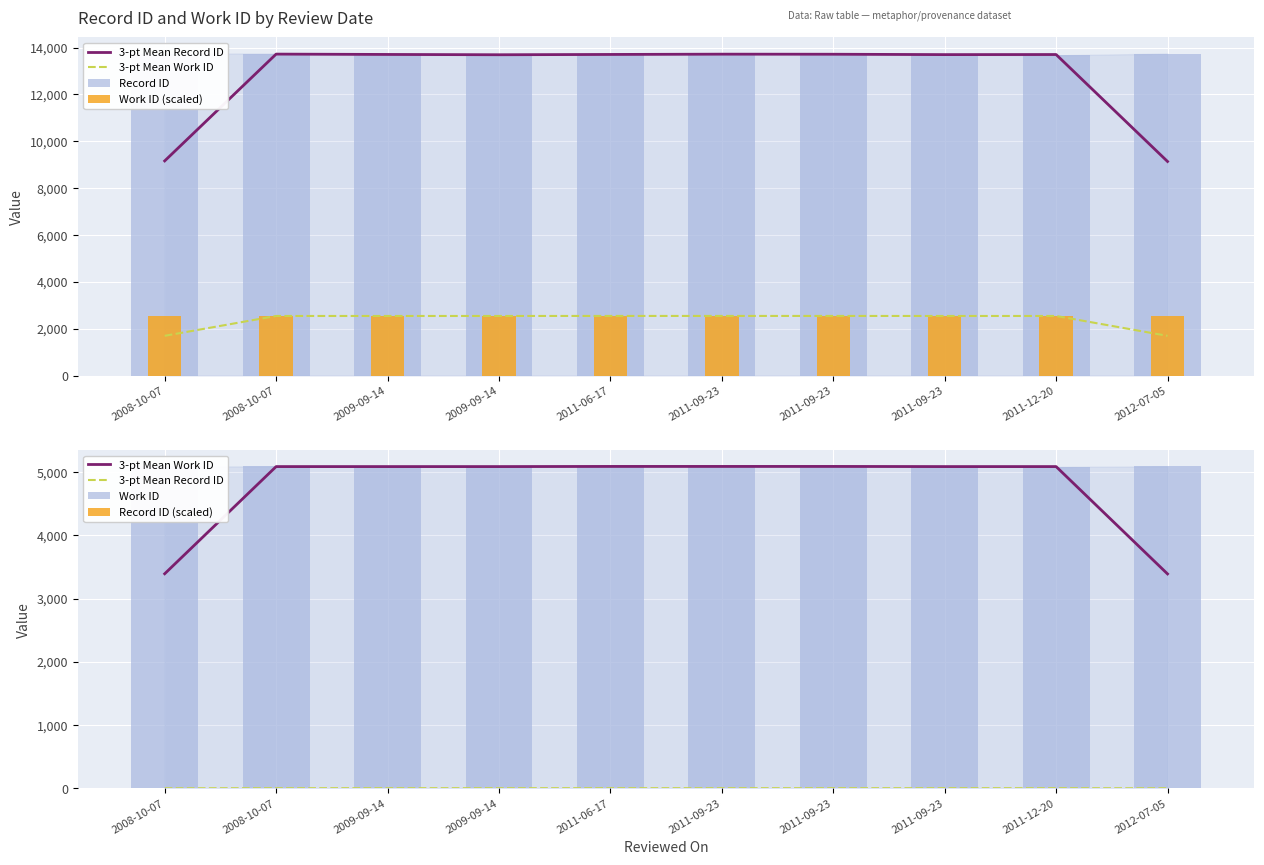

Which category has the highest value in the 3-pt Mean Record ID series?

2008-10-07